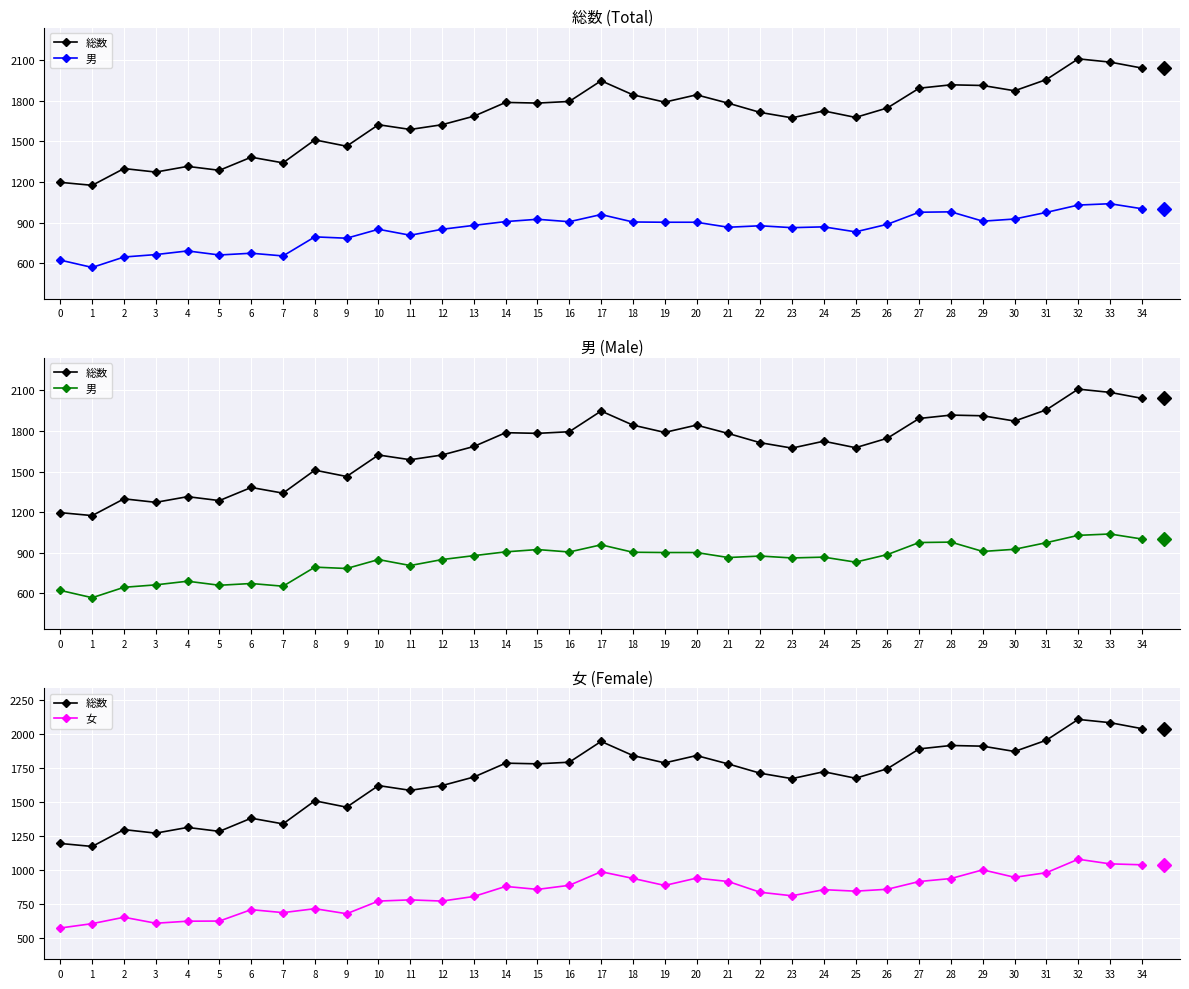

Which series has the largest range (max minus min)?

総数